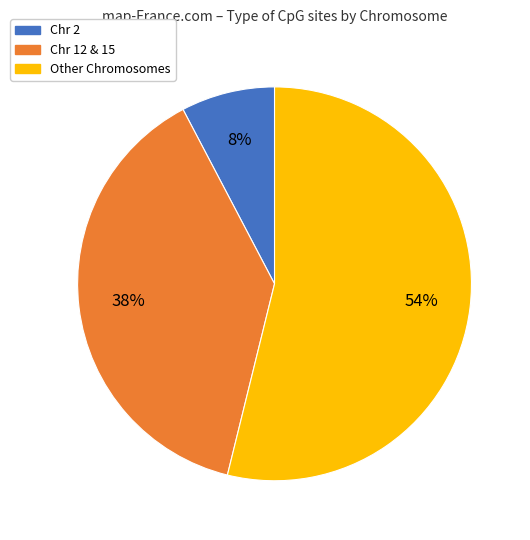

Count the number of slices in the pie.

3